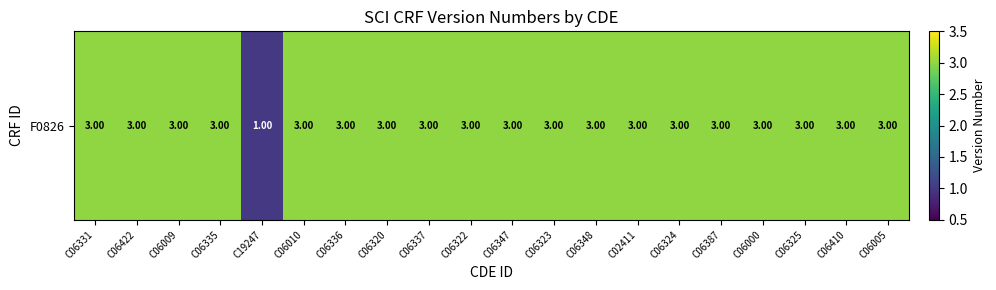

How many values are between 3 and 4?

19